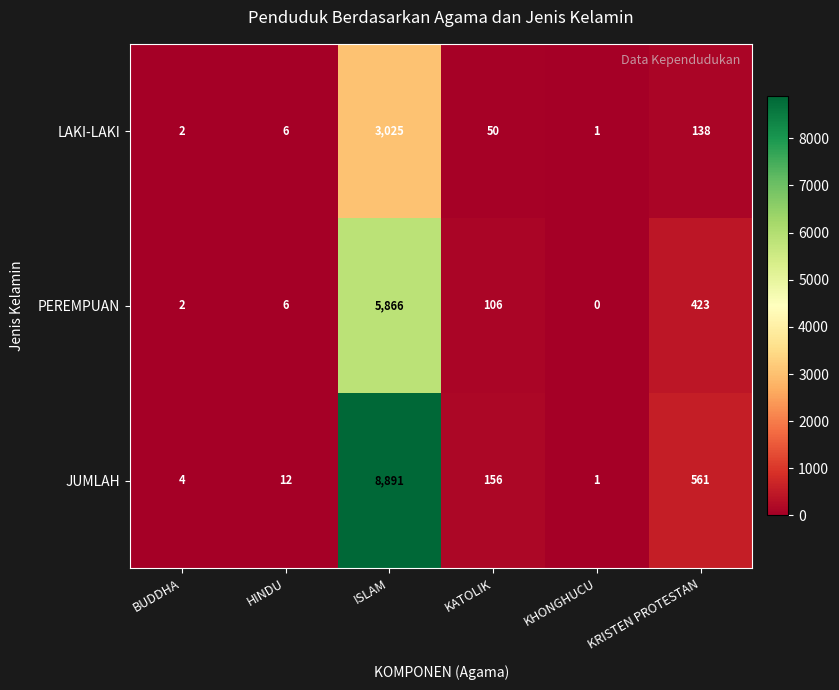

At which category does the chart reach its minimum across all series?

KHONGHUCU